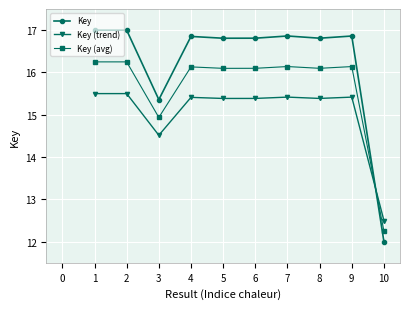

List the series in order of their overall mean, lowest first.

Key (trend), Key (avg), Key